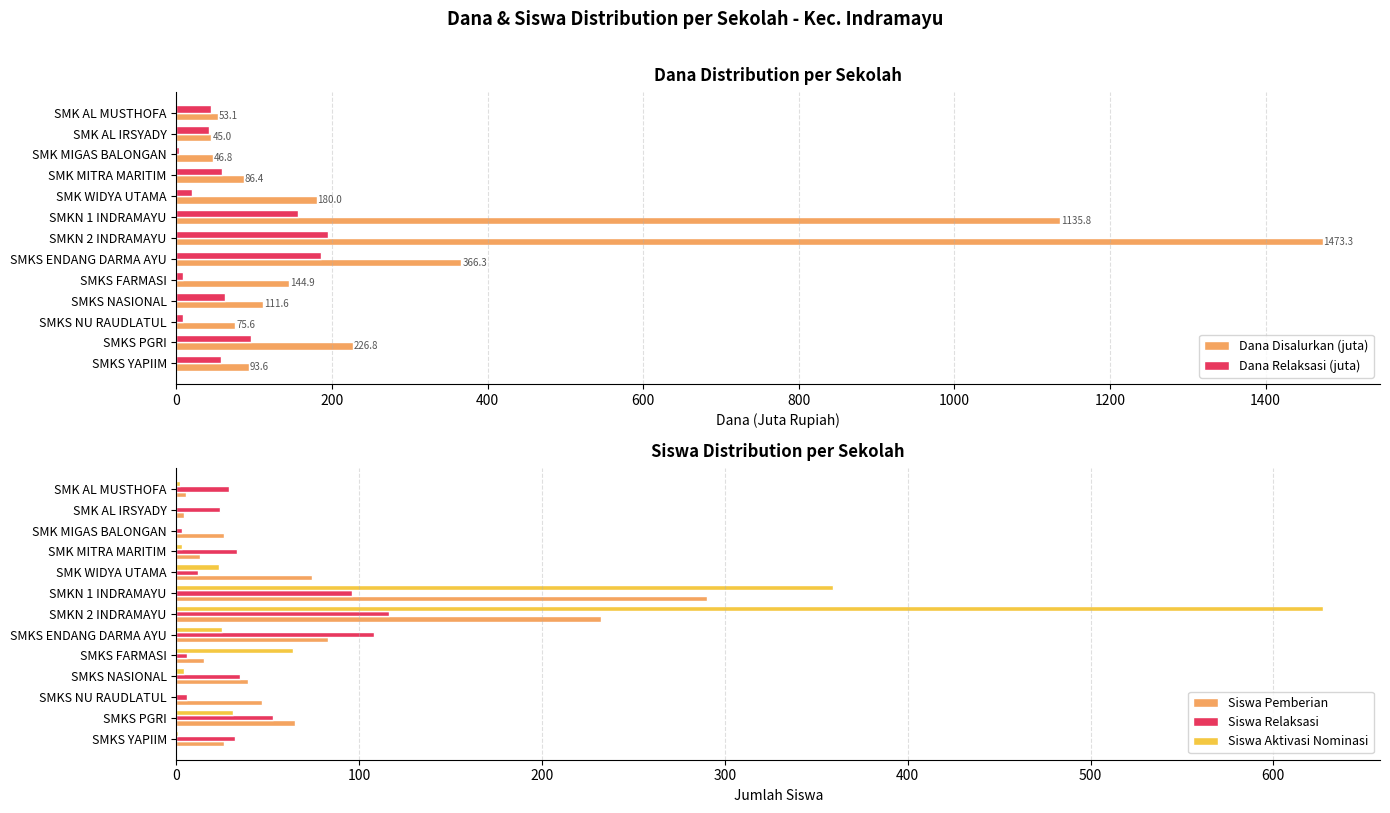

What is the difference between the Dana Disalurkan (juta) values at SMK MITRA MARITIM and SMKS ENDANG DARMA AYU?

279.9